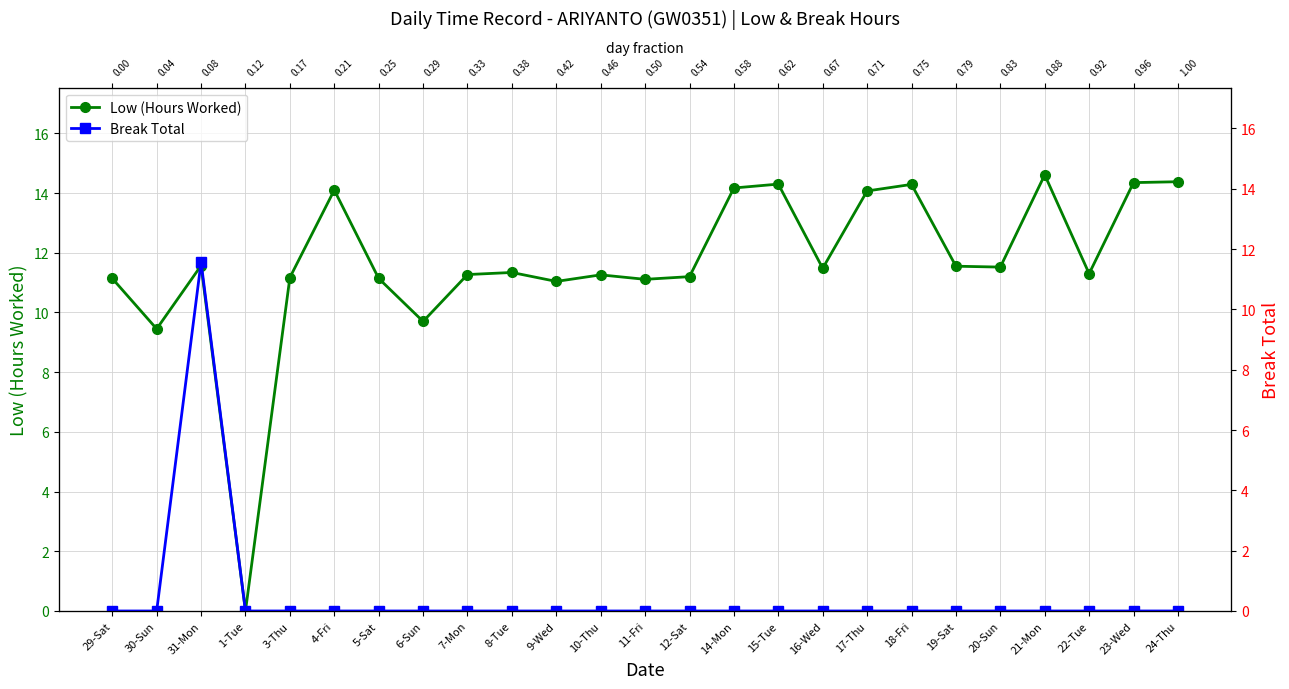

What is the total value across all series at 21-Mon?

14.6